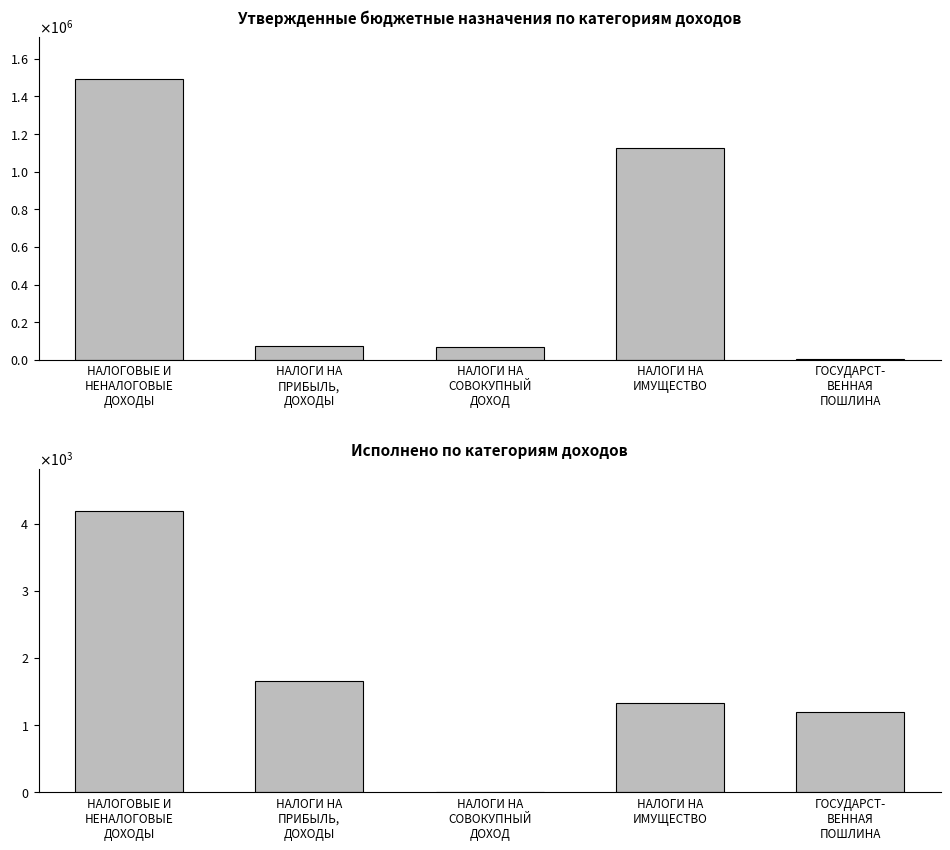

Which series has the largest total across all categories?

Утвержденные бюджетные назначения